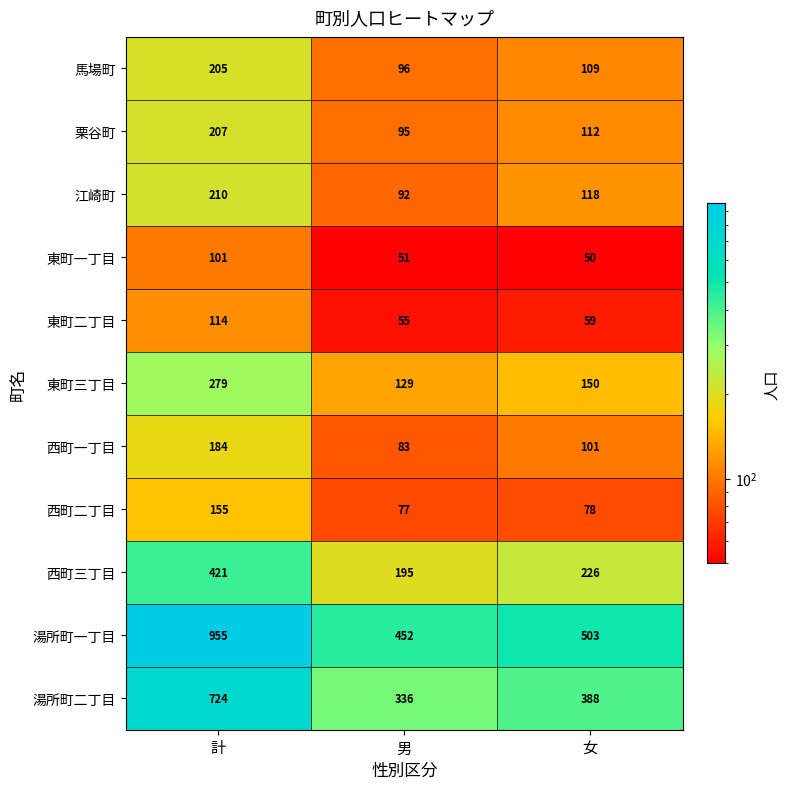

How many data points does each series have?

3